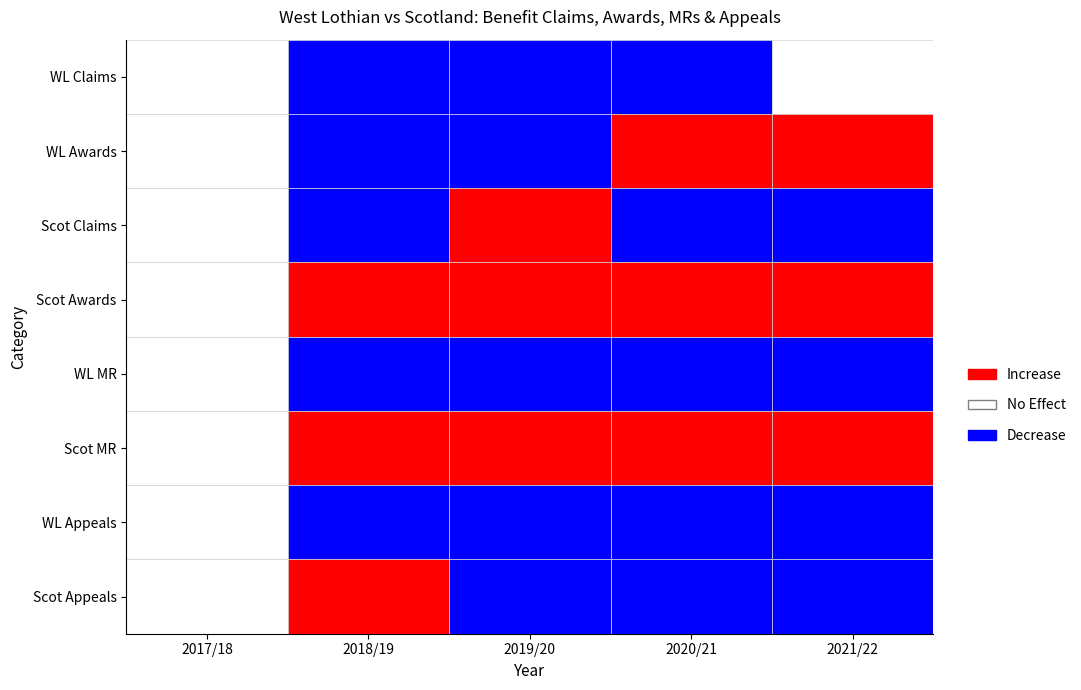

The value of Scotland Claims at 2021/22 is 14432. True or false?

False